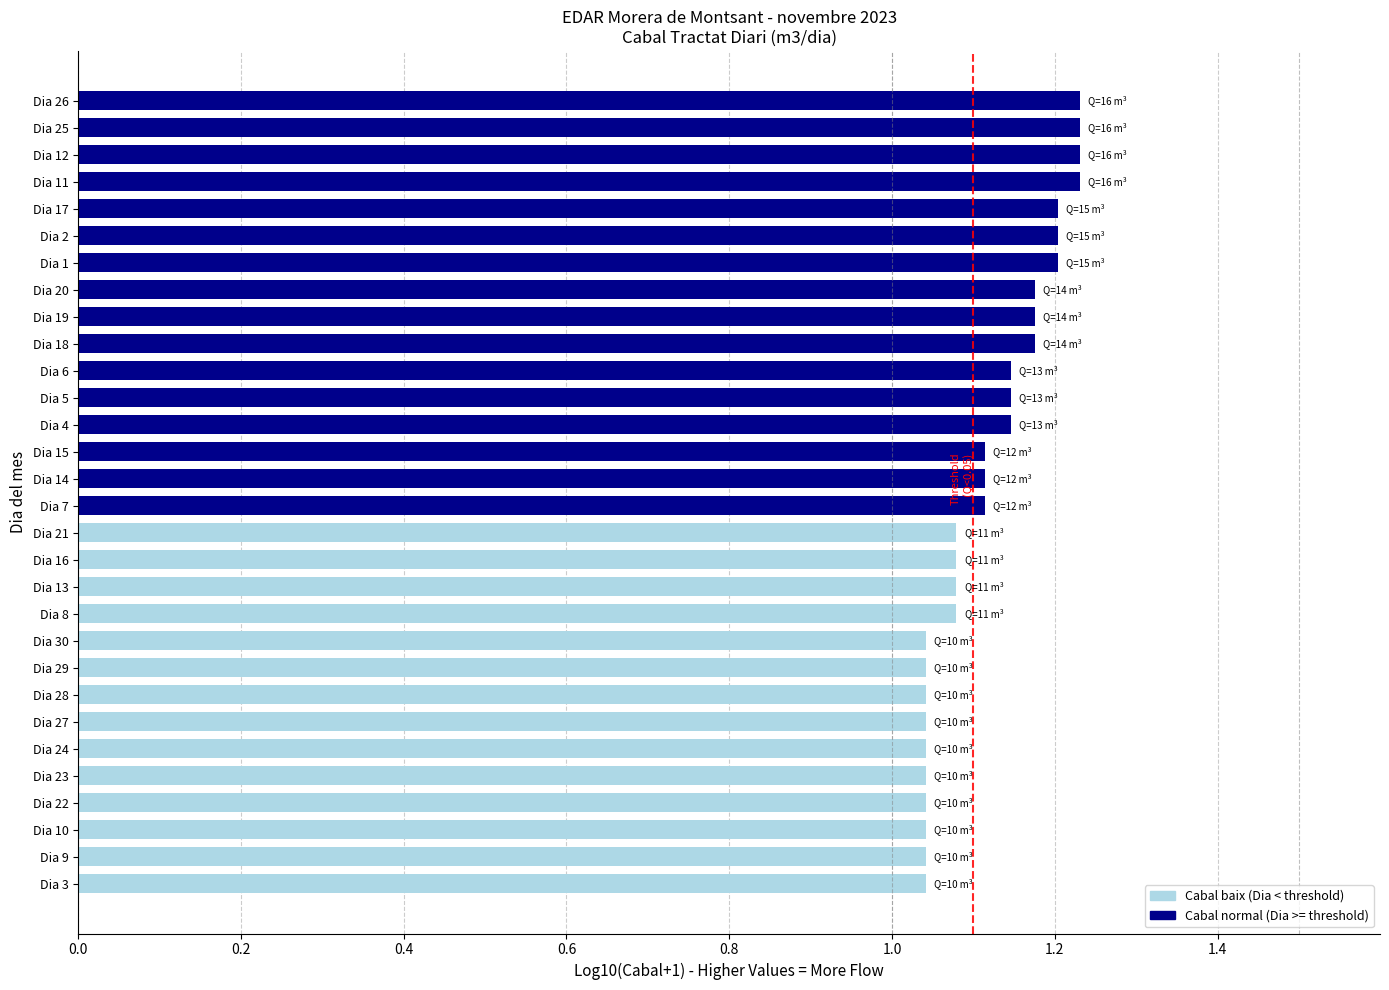

Is it true that the value at Dia 5 is 1.6?

False